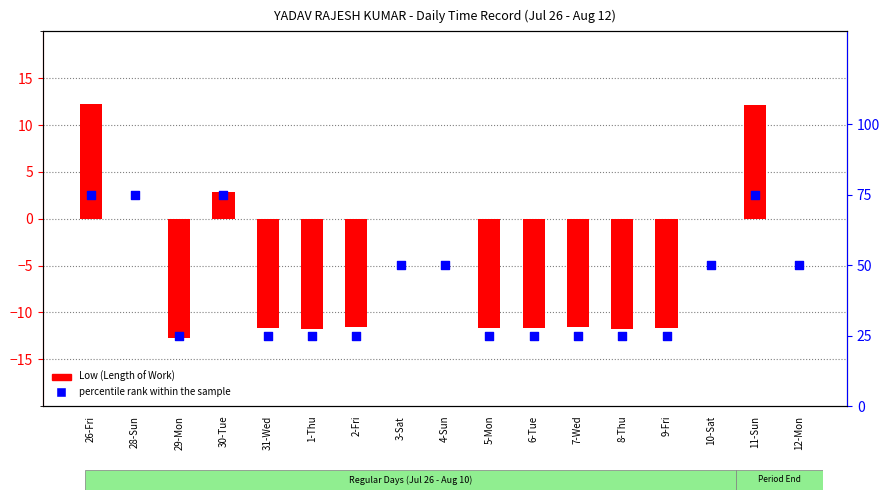

At which category is the sum across all series the highest?

26-Fri